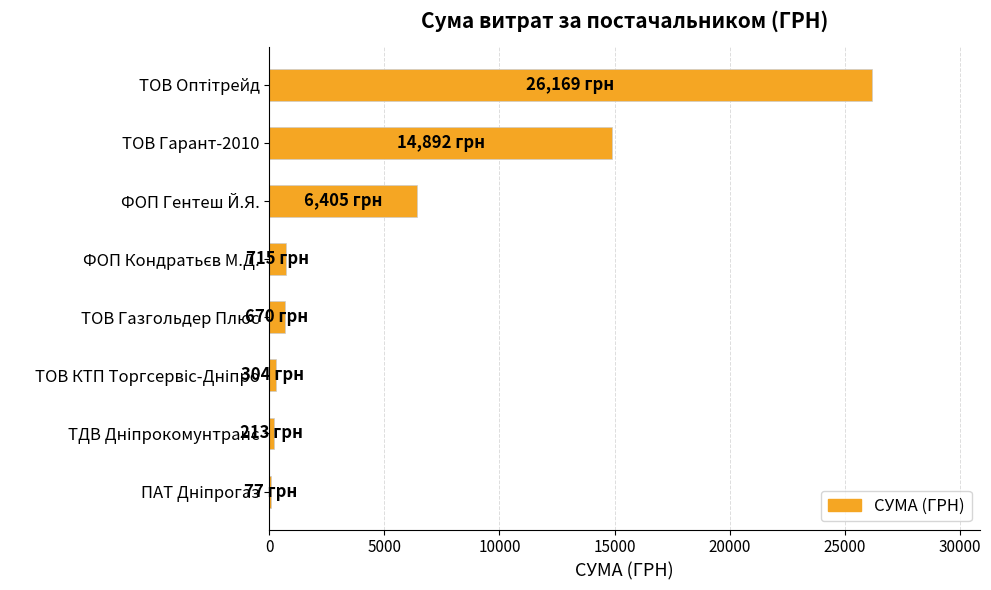

What is the greatest value displayed?

26169.0